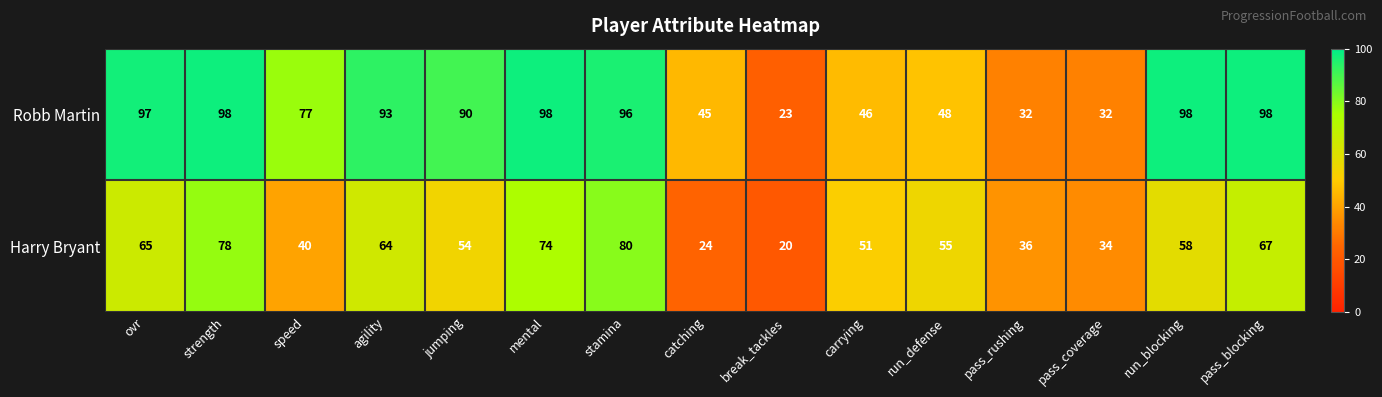

What is the sum of the Robb Martin values at carrying and strength?

144